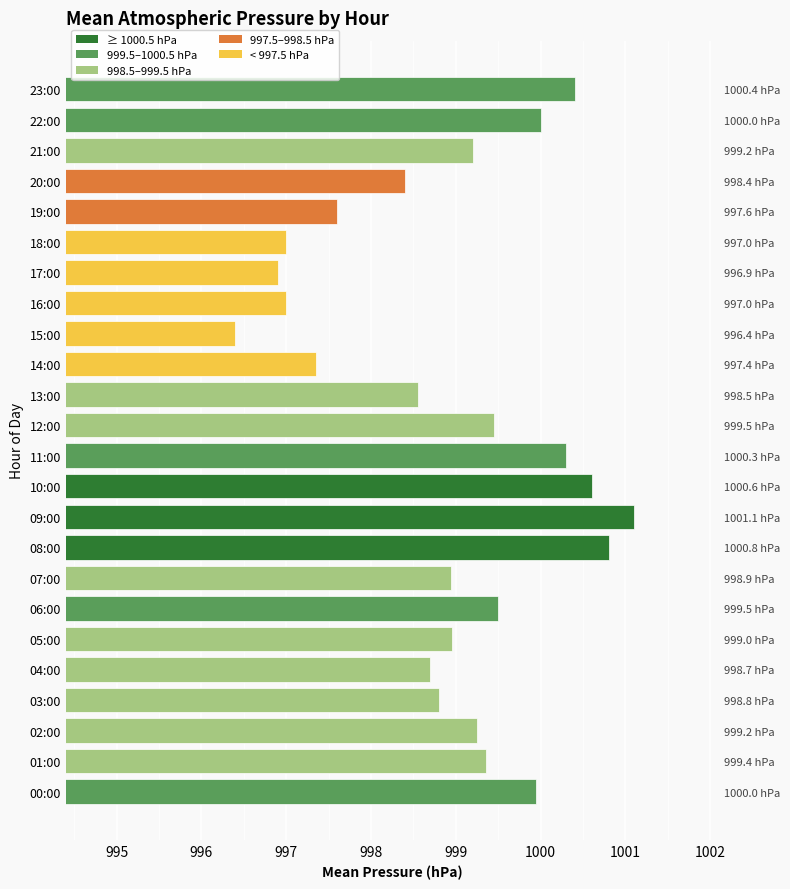

What is the minimum value shown in the chart?

996.4